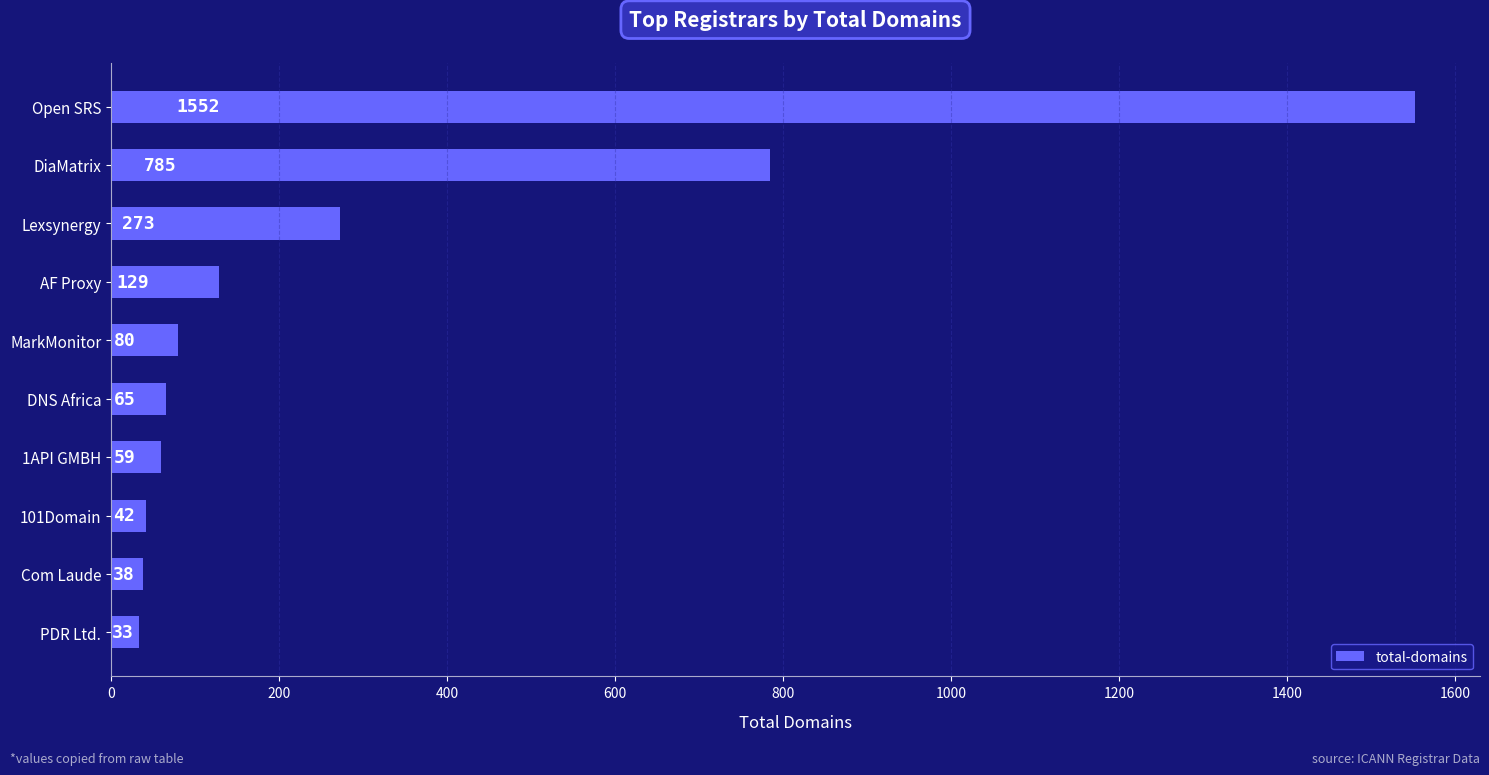

Approximately how many times larger is the value at Open SRS compared to DiaMatrix?

2.0